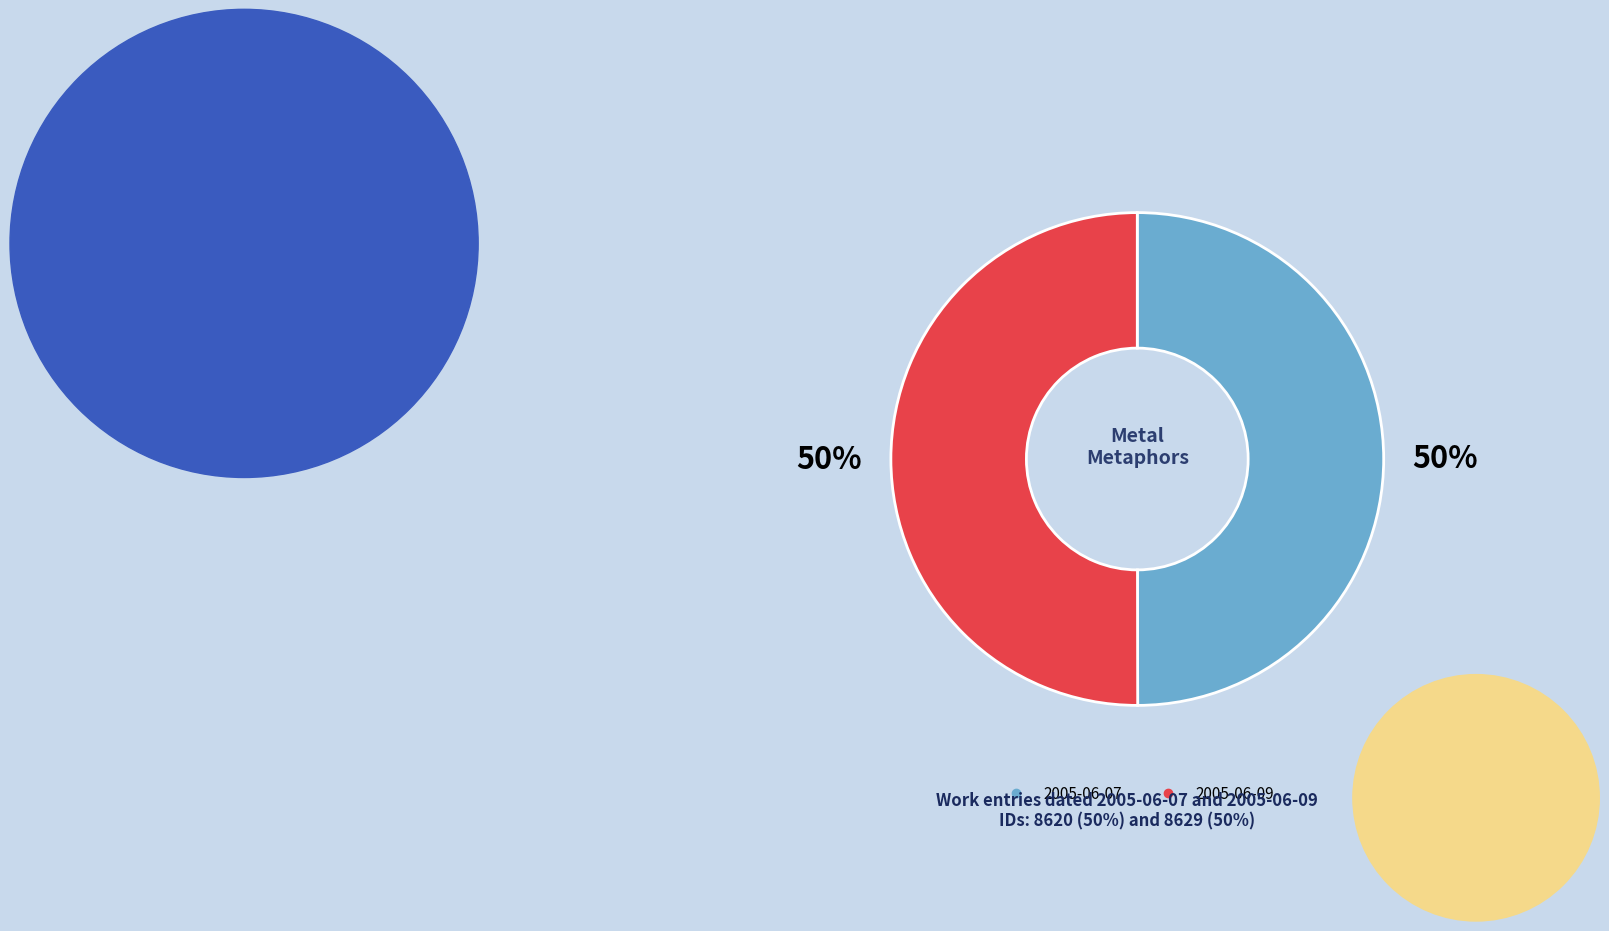

Combined, do 2005-06-09 and 2005-06-07 account for over 50%?

Yes